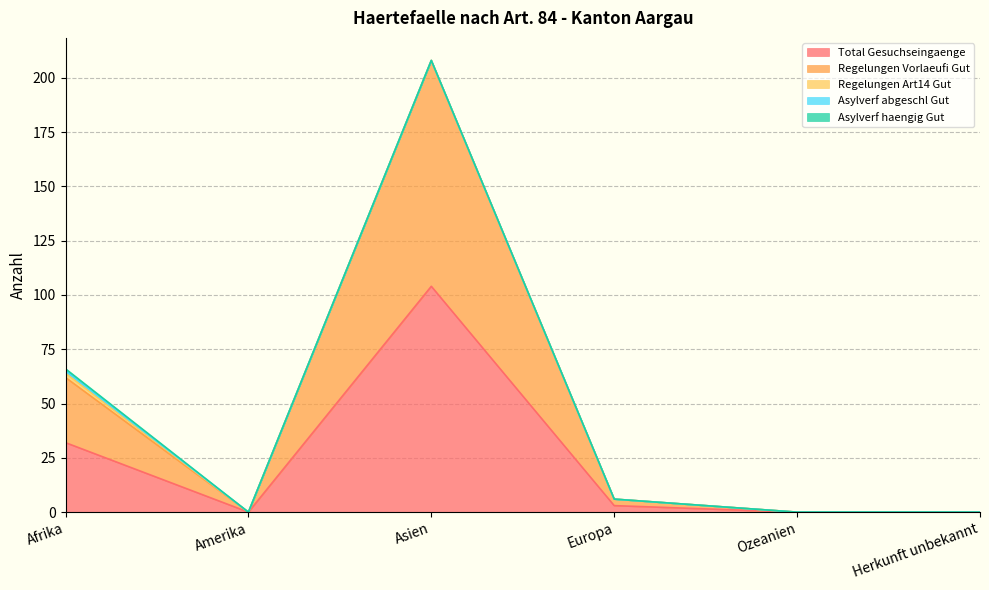

What is the label of the 5th point from the left?

Ozeanien